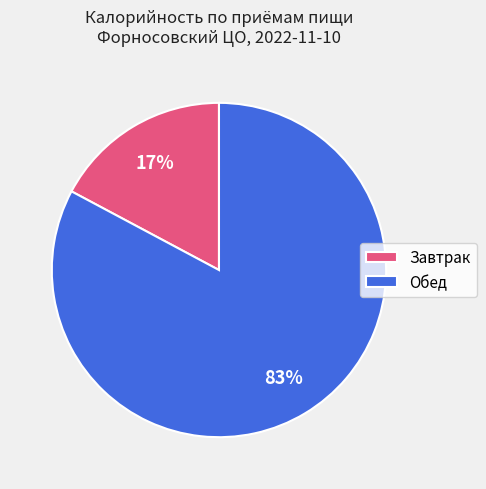

To the nearest percent, what is the difference between the largest and smallest slice percentages?

66%